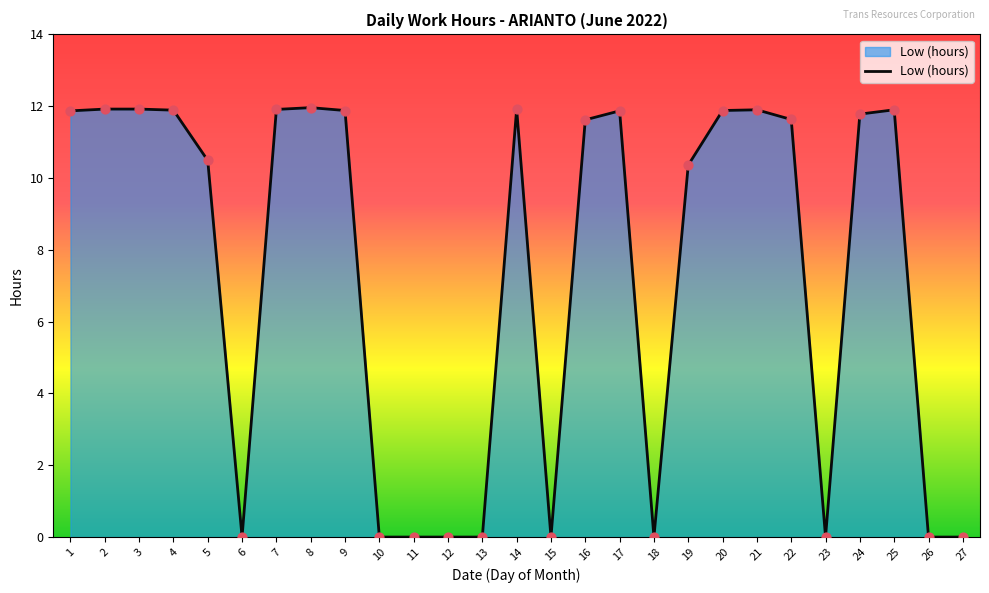

Which has a higher value, 18 or 22?

22